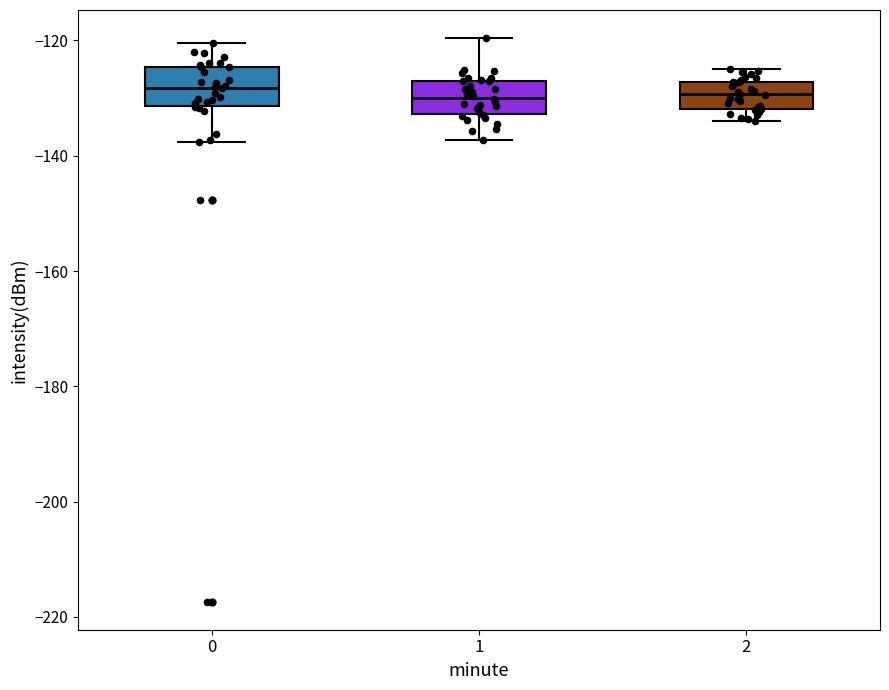

Reading left to right, transcribe this box plot: for each box, give where its median line is, the range the box spans, and where its two whiskers end, as read against the y-axis. The values are not printed on the chart, so give them approximately, as read against the axis.

0: median -128, box -132 to -124, whiskers -138 to -120
1: median -130, box -132 to -128, whiskers -138 to -120
2: median -130, box -132 to -128, whiskers -134 to -126